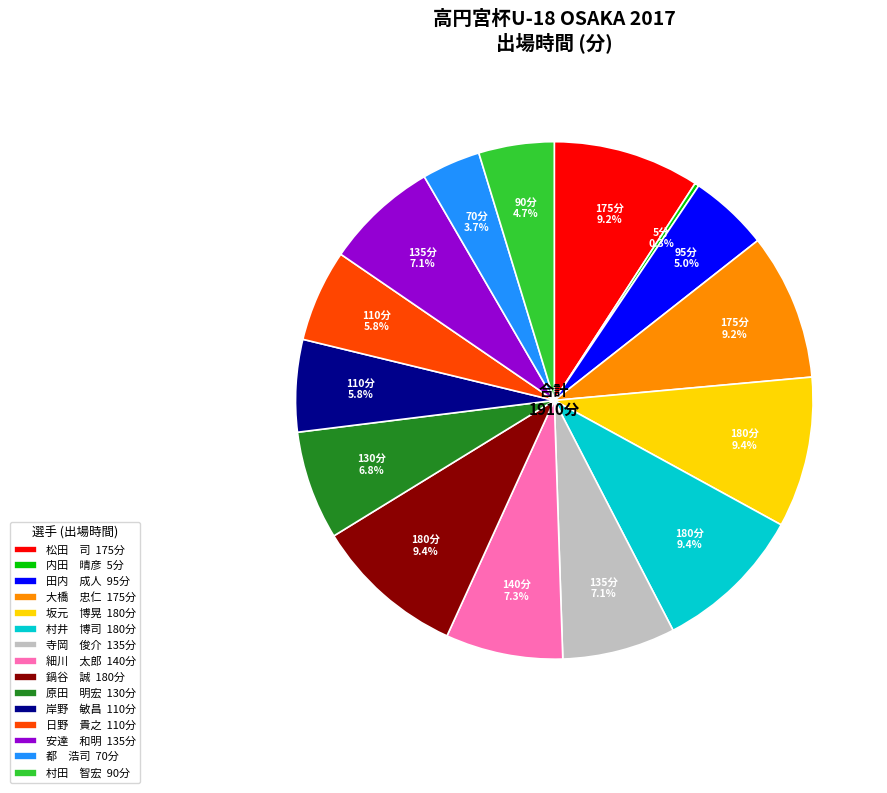

What is the total percentage of 安達 和明 135分 and 村田 智宏 90分?

11.8%